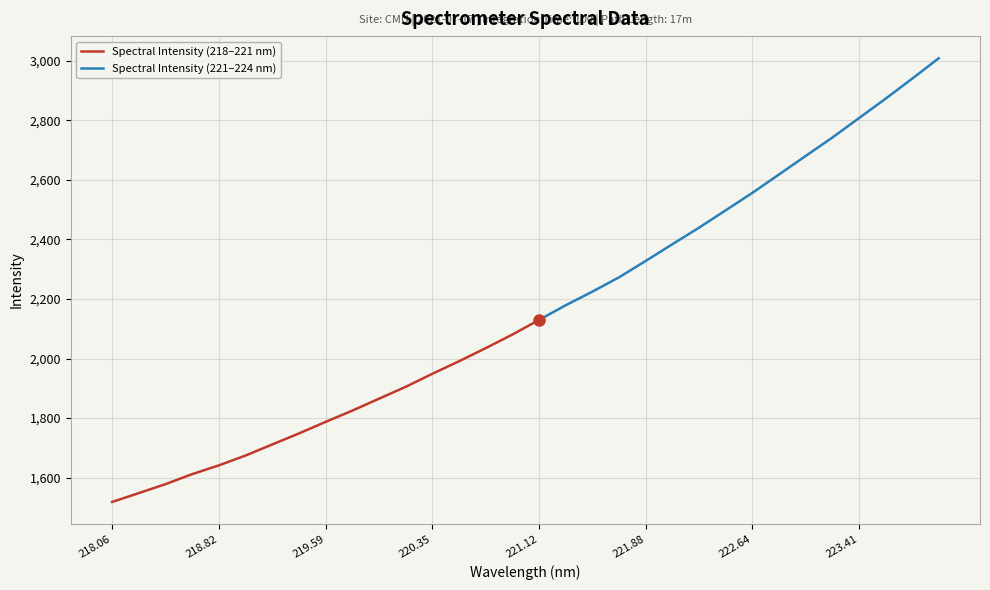

What is the difference between the values at 219.9712 and 222.8355?

752.8